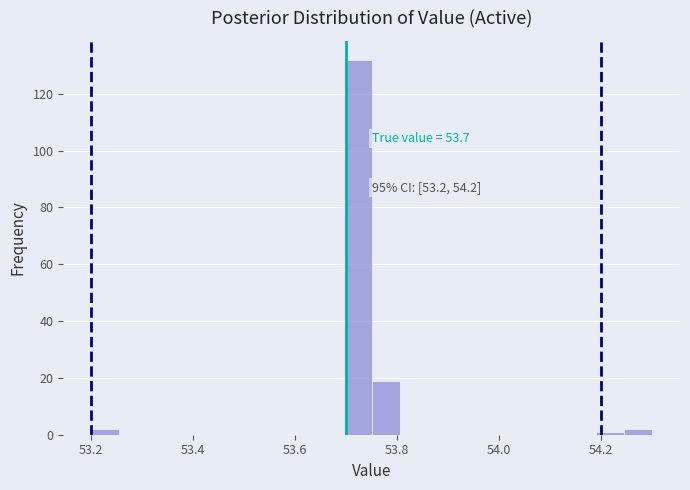

Around what value on the x-axis is the tallest bar? Give the approximate position of its centre, as read against the axis.

53.72